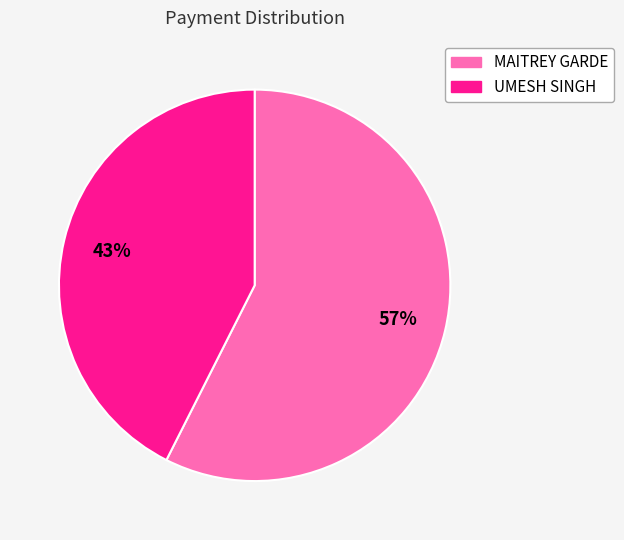

Is there any slice that represents more than half of the pie?

Yes